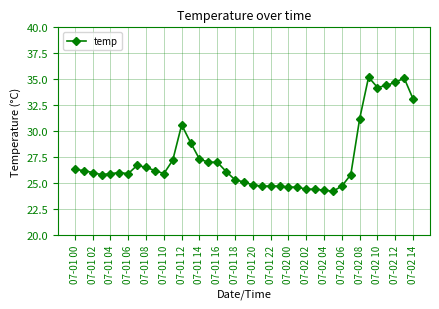

What is the difference between the maximum and minimum values?

11.0